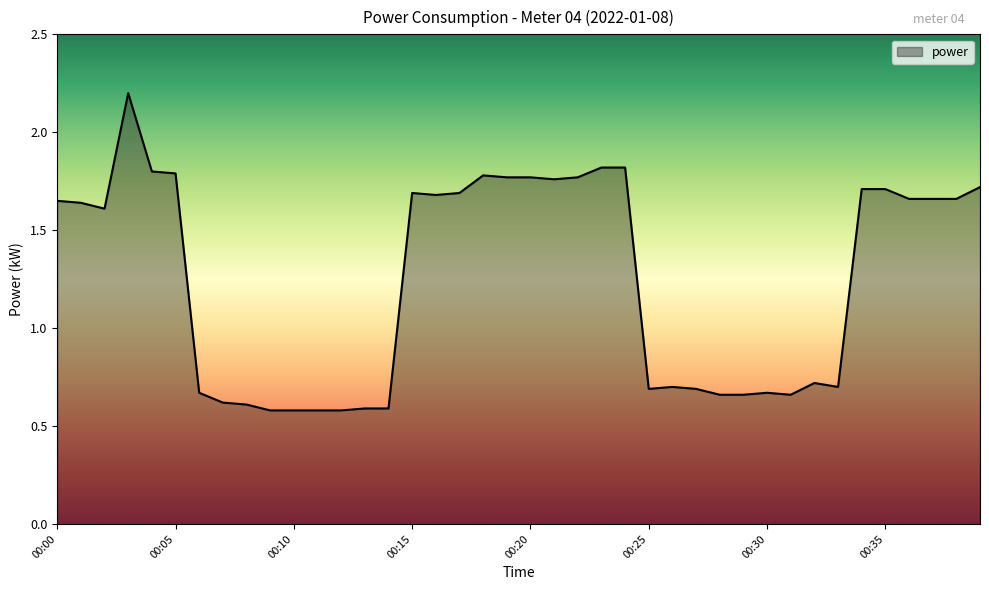

Count the values in the range 0 to 1.

18